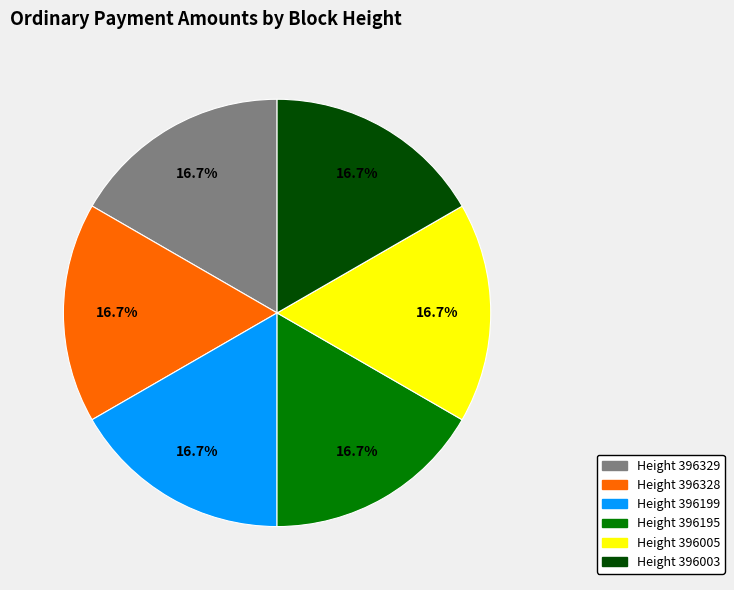

Is there a majority slice in this chart?

No